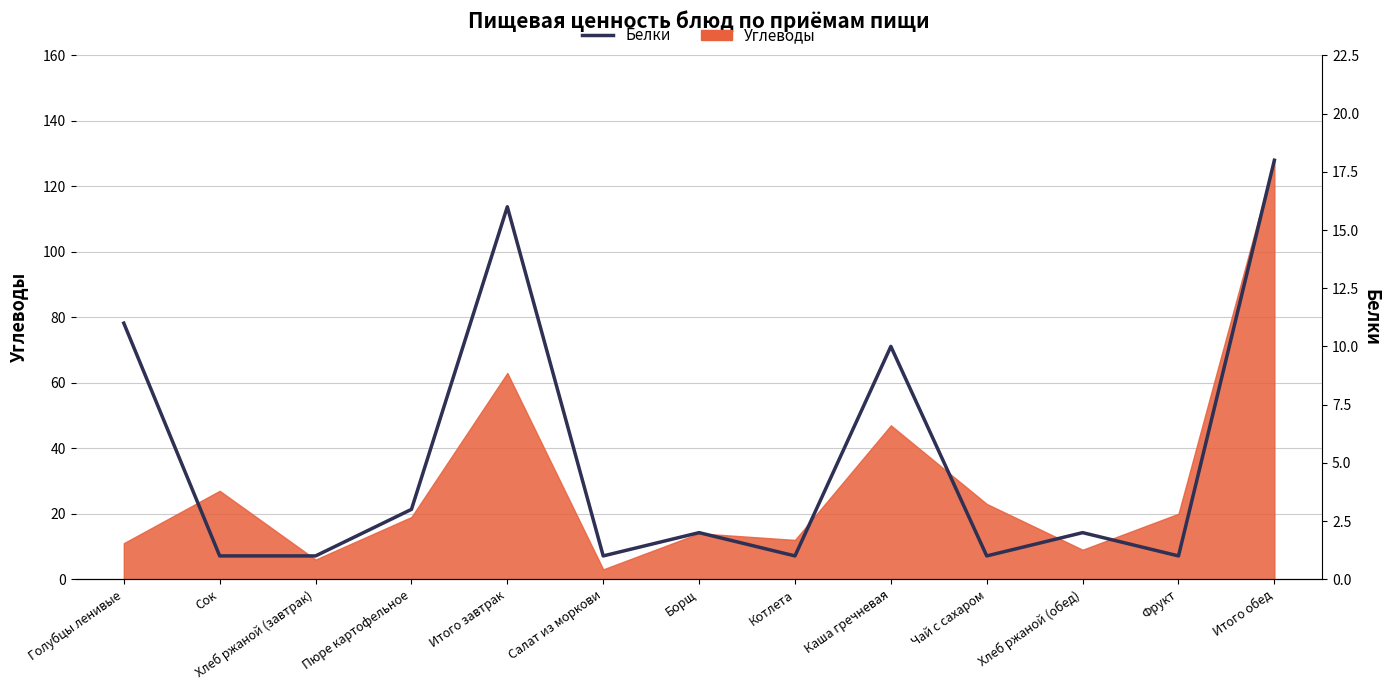

At which category does the data reach its first local peak?

Итого завтрак